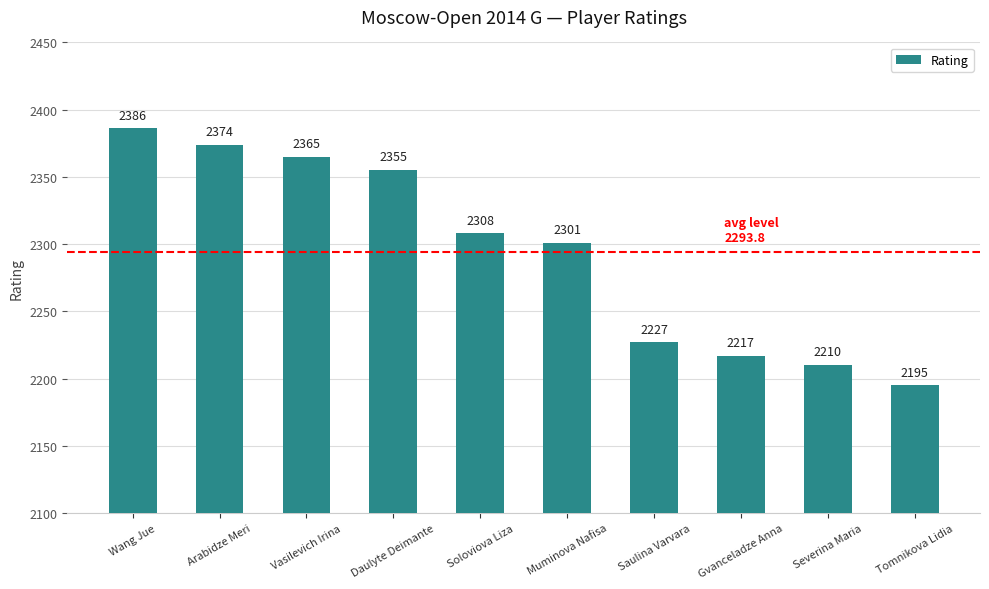

How many data points does each series have?

10